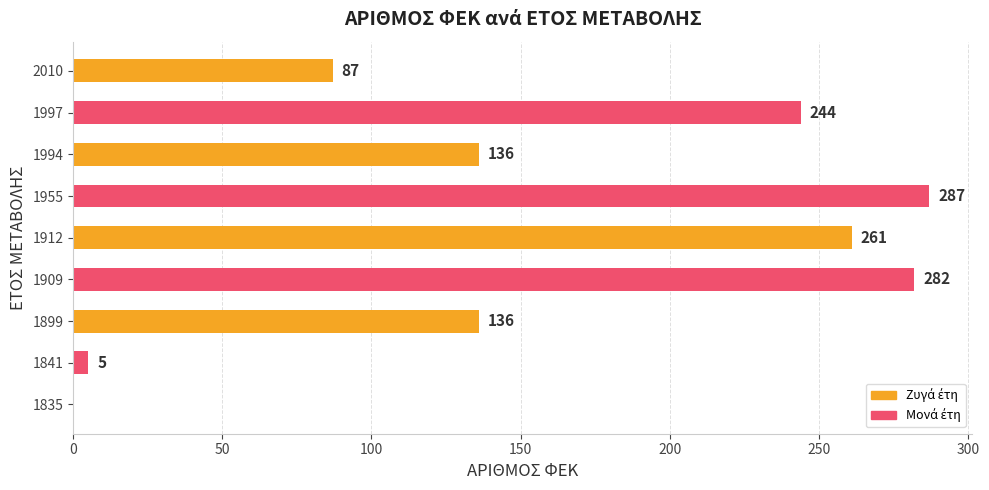

How many categories are shown in the chart?

9